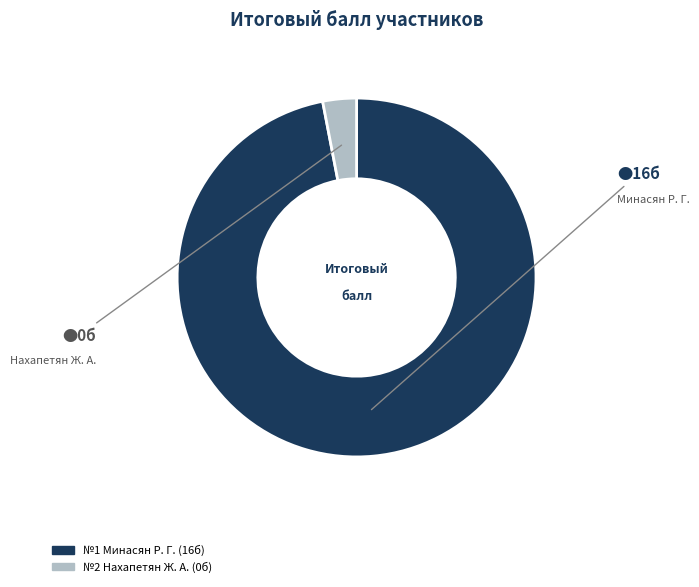

How many segments does this pie chart have?

2